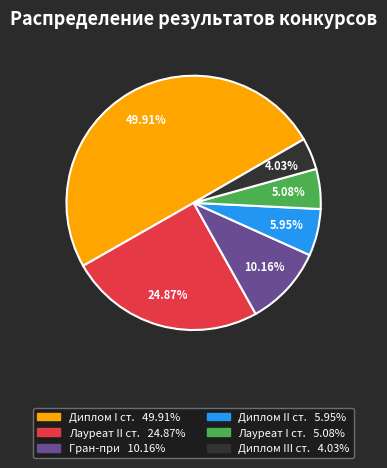

Count the number of slices in the pie.

6